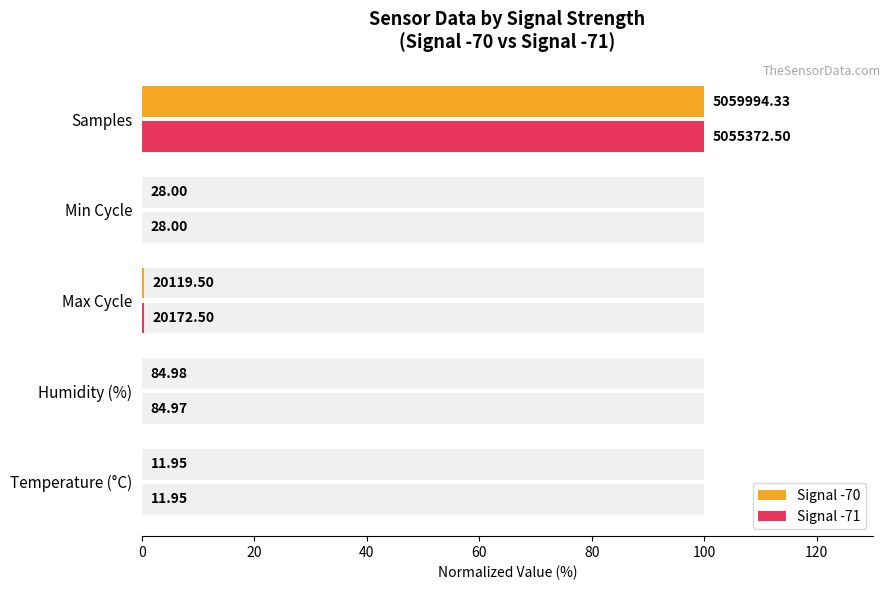

Reading left to right, list all the values displayed in this chart.

Signal -70: 0.0	0.0	0.4	0.0	100.0
Signal -71: 0.0	0.0	0.4	0.0	99.9